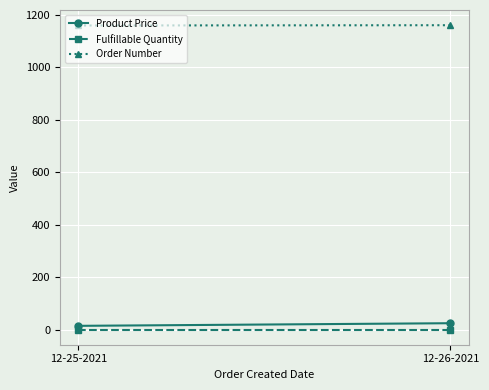

What value does the Product Price series have at 12-25-2021?

15.0